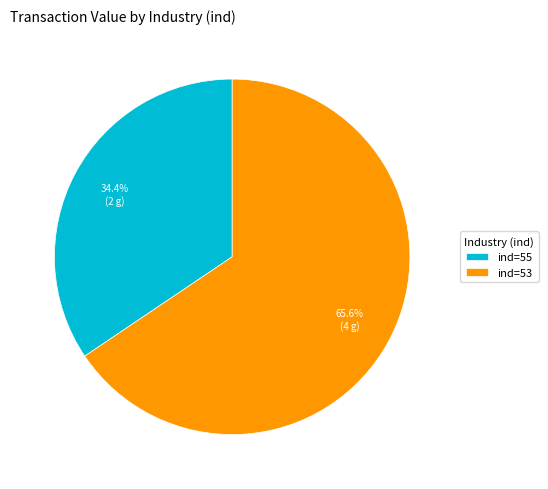

Rank the categories by value from highest to lowest.

ind=53, ind=55